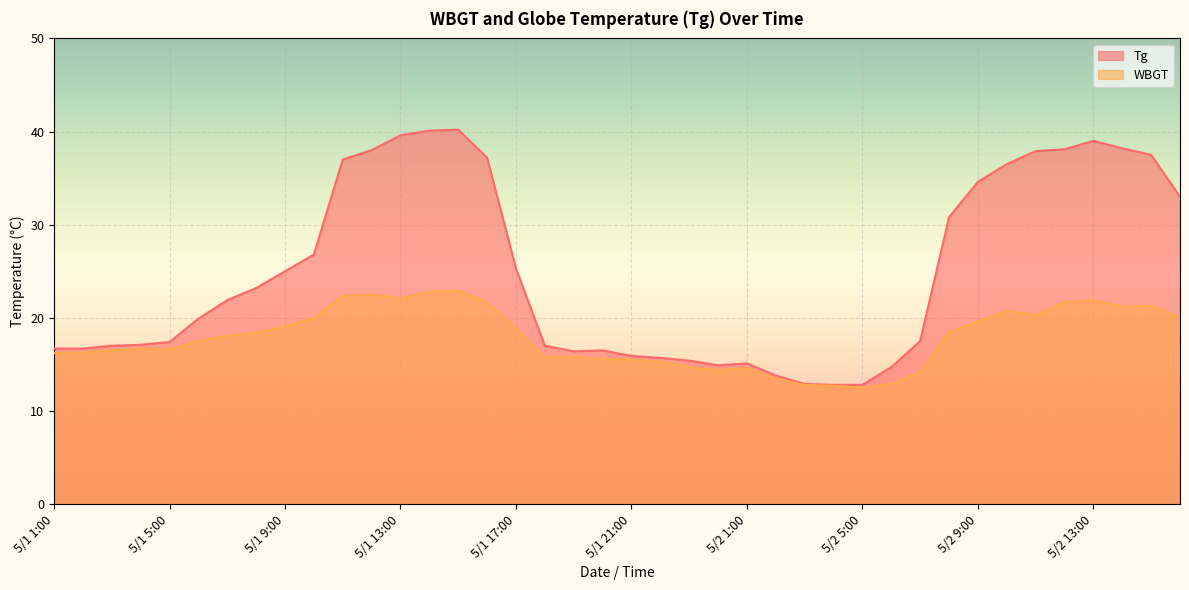

Between 5/1 2:00 and 5/2 11:00, which is larger?

5/2 11:00